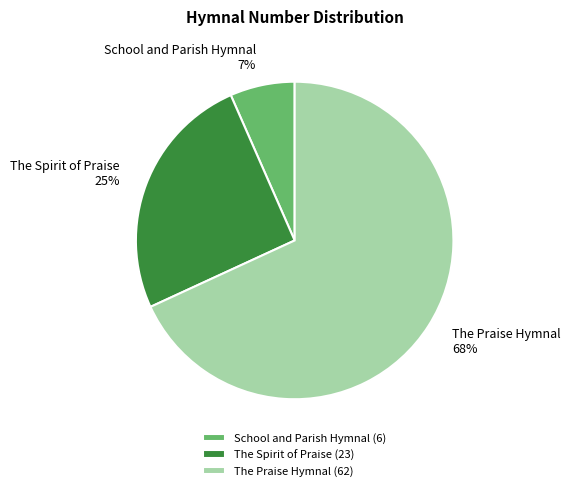

How many slices are in this pie chart?

3